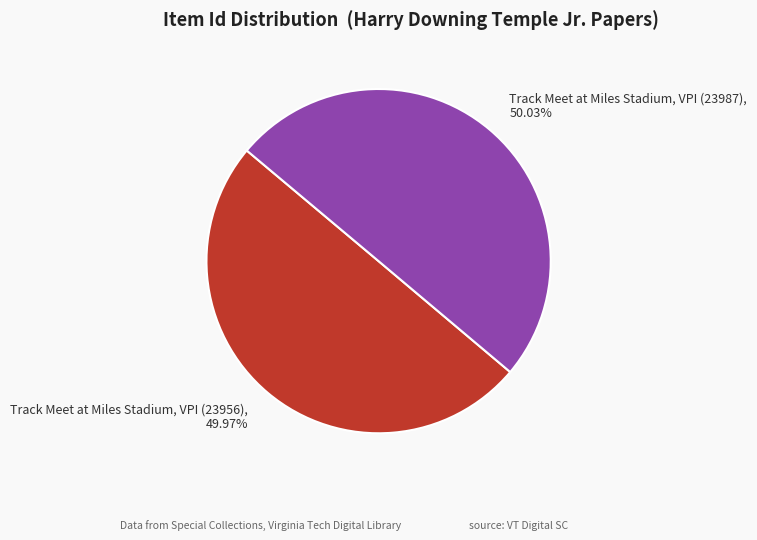

To the nearest percent, what percentage of the pie is Track Meet at Miles Stadium, VPI (23987)?

50%